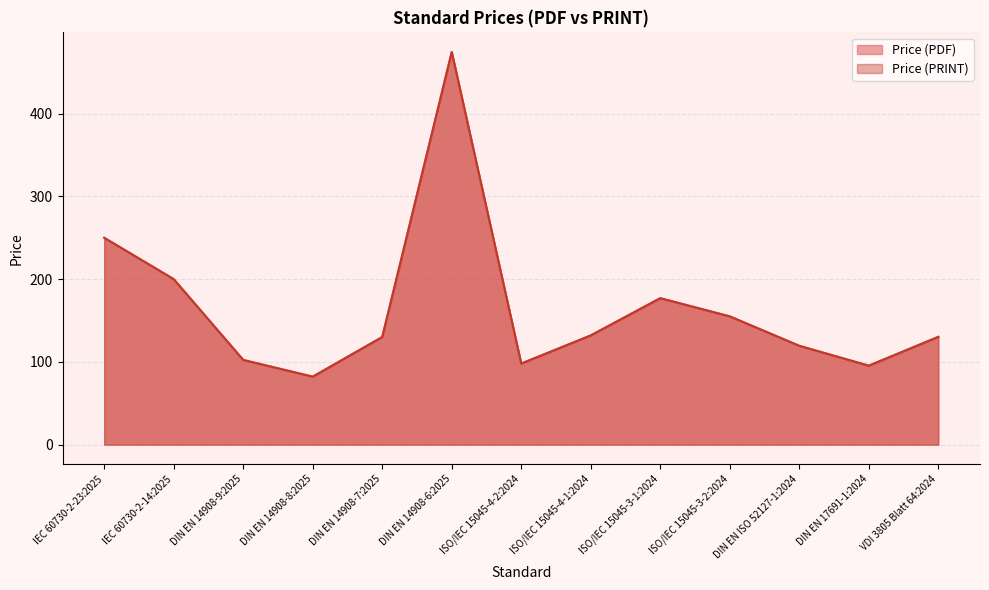

True or false: Price (PDF) has more than 2 interior local peaks.

False